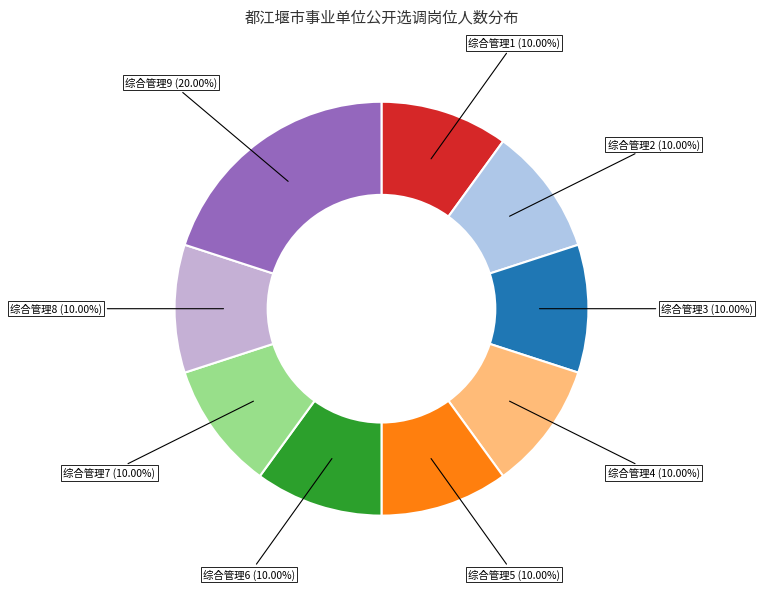

To the nearest percent, what is the combined percentage of 综合管理8 and 综合管理4?

20%